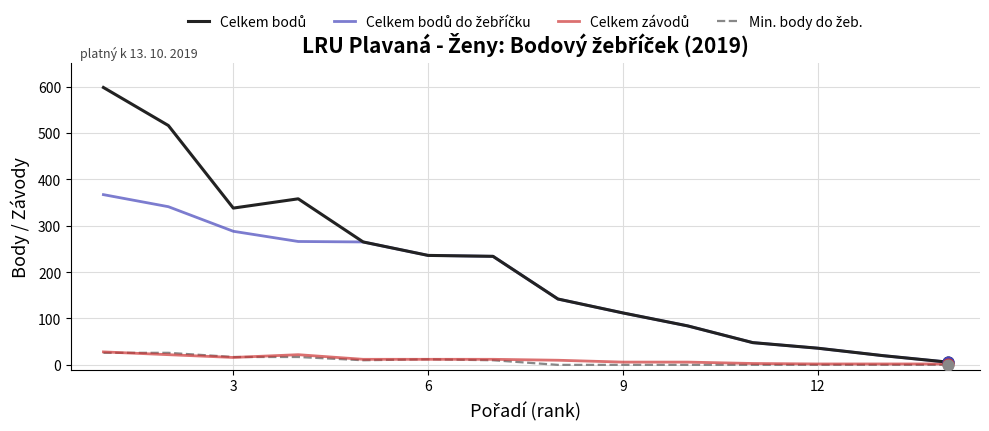

How many lines are shown in the chart?

4